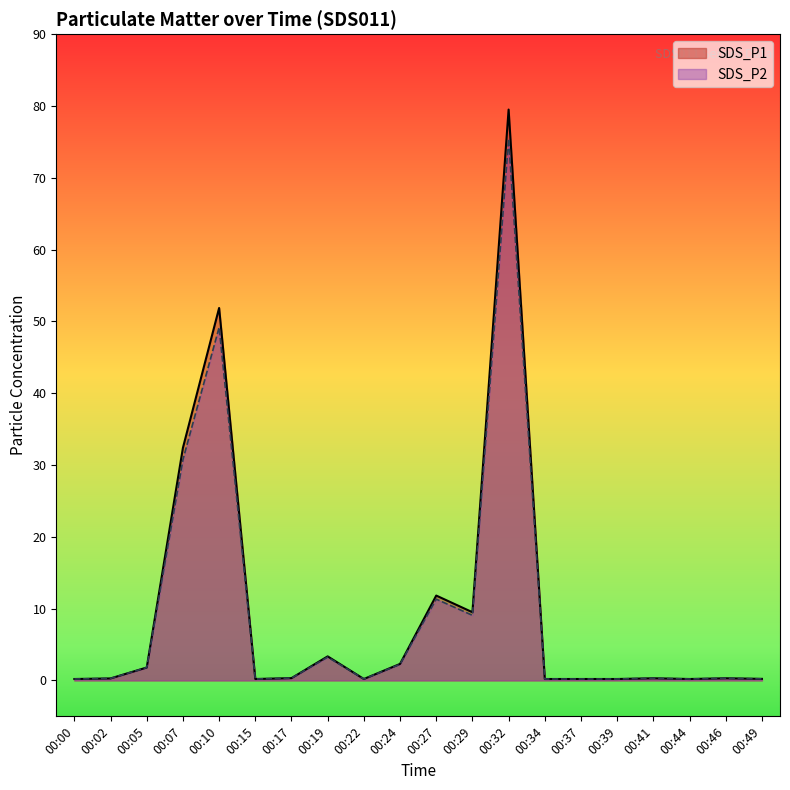

Rank the series at 00:27 from lowest to highest value.

SDS_P2, SDS_P1